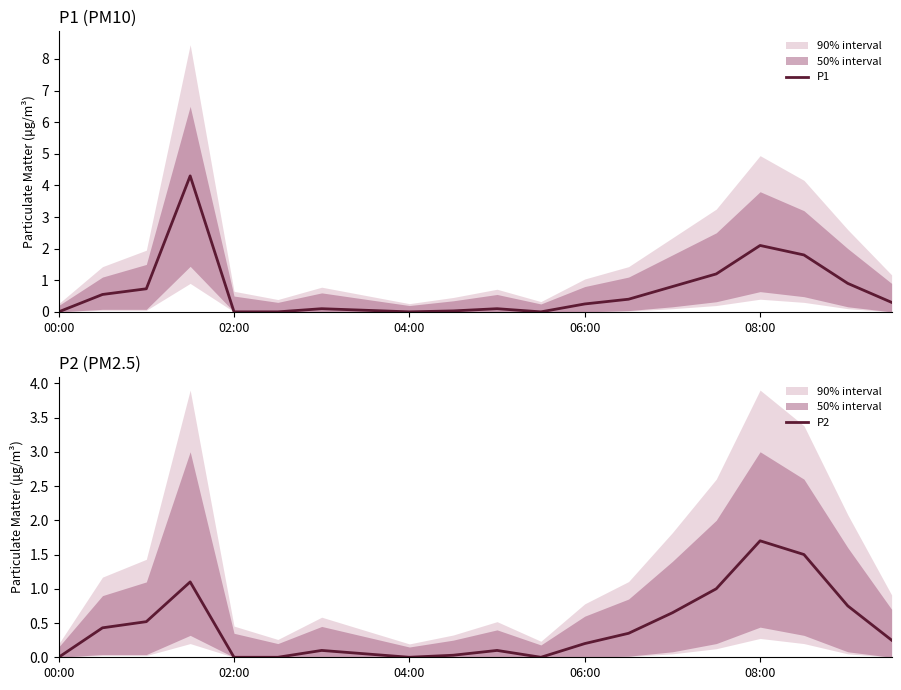

At which label does P2 reach its peak?

08:00